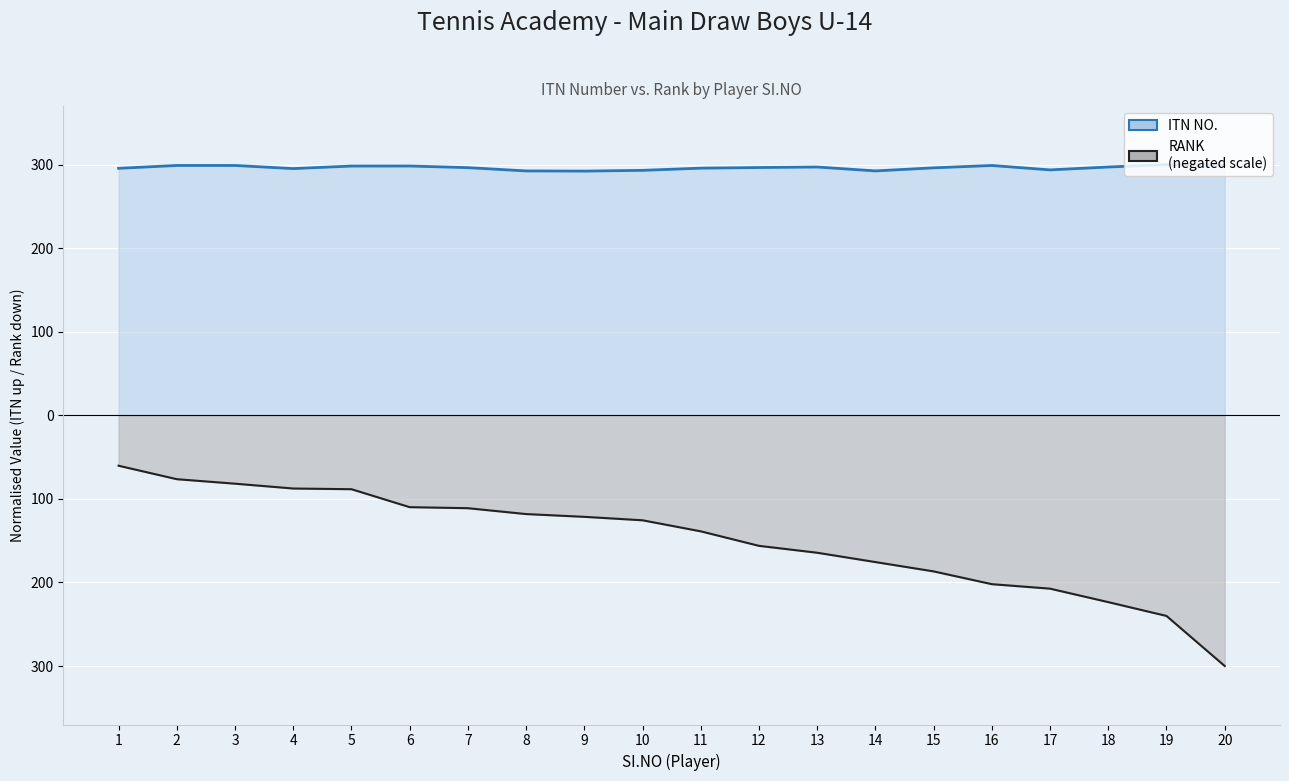

Is the value of ITN NO. (line) at 20 greater than the value of RANK (line) at 4?

Yes